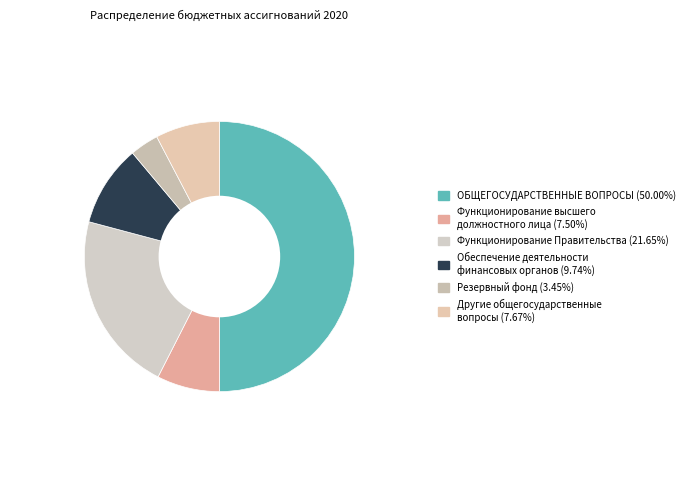

Count the number of slices in the pie.

6